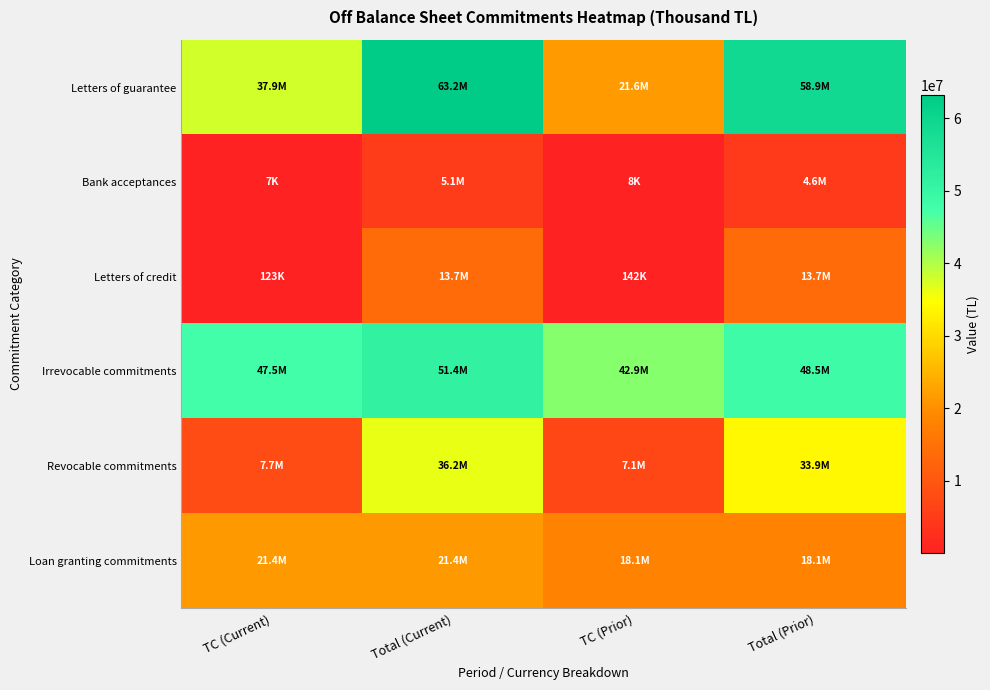

Rank the series at Total (Prior) from lowest to highest value.

Bank acceptances, Letters of credit, Loan granting commitments, Revocable commitments, Irrevocable commitments, Letters of guarantee